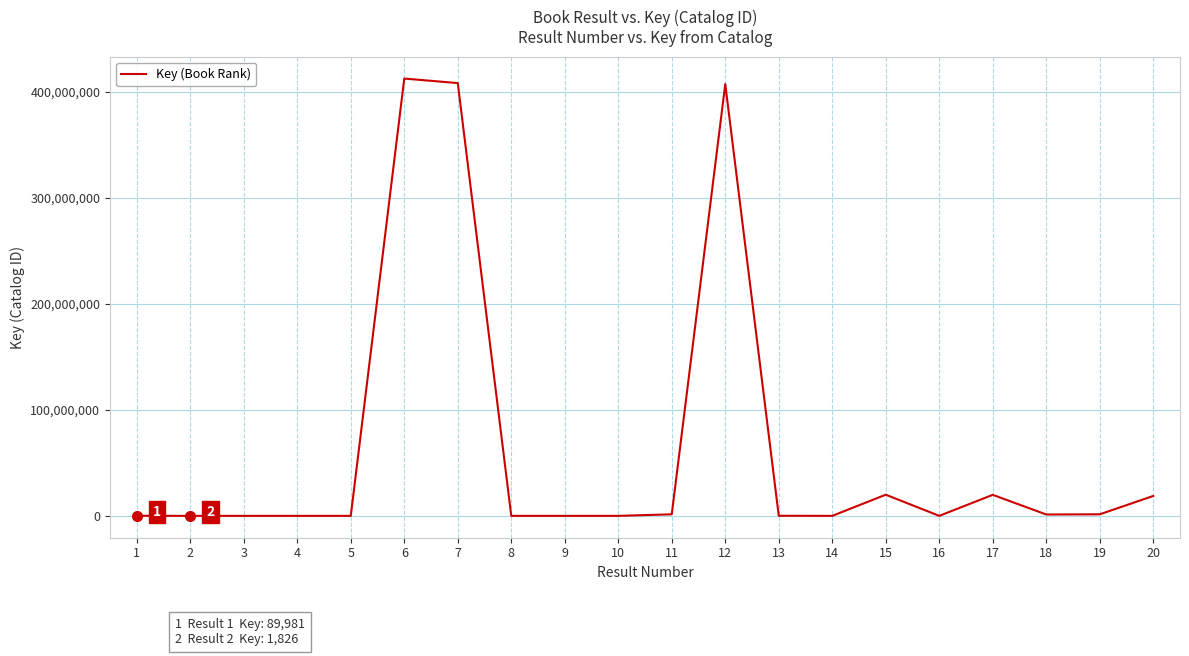

Does the chart display data point markers on the line(s)?

No